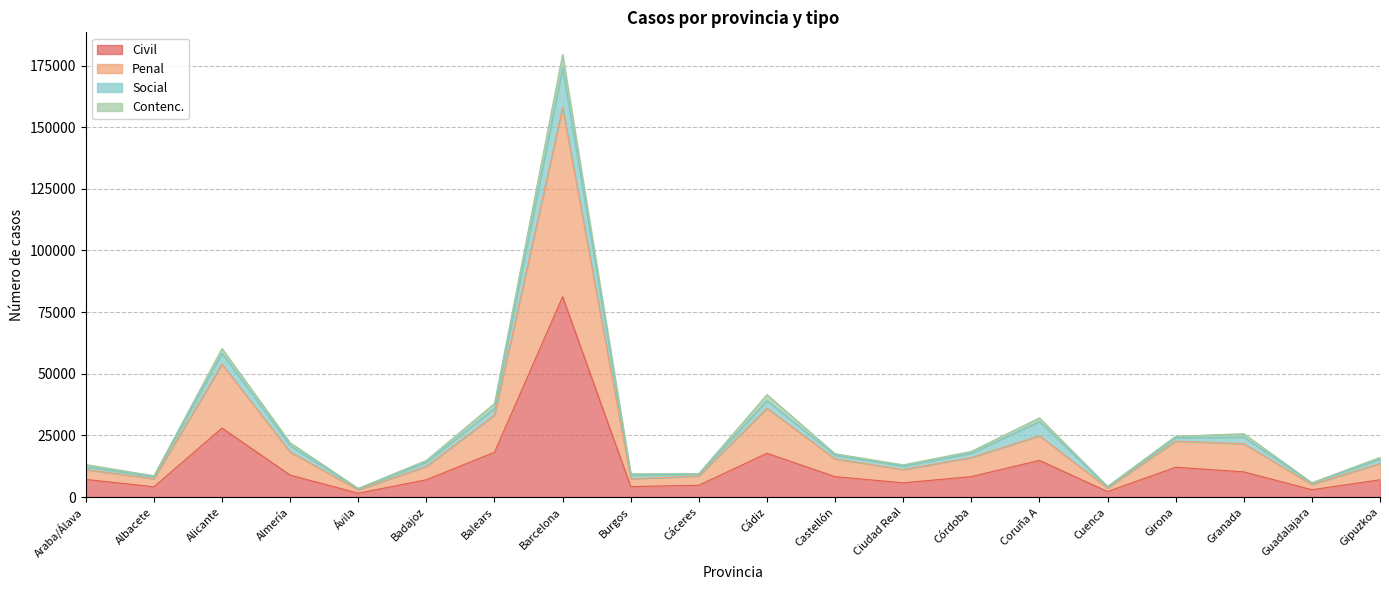

What is the difference between the highest and lowest values at Cádiz?

18272